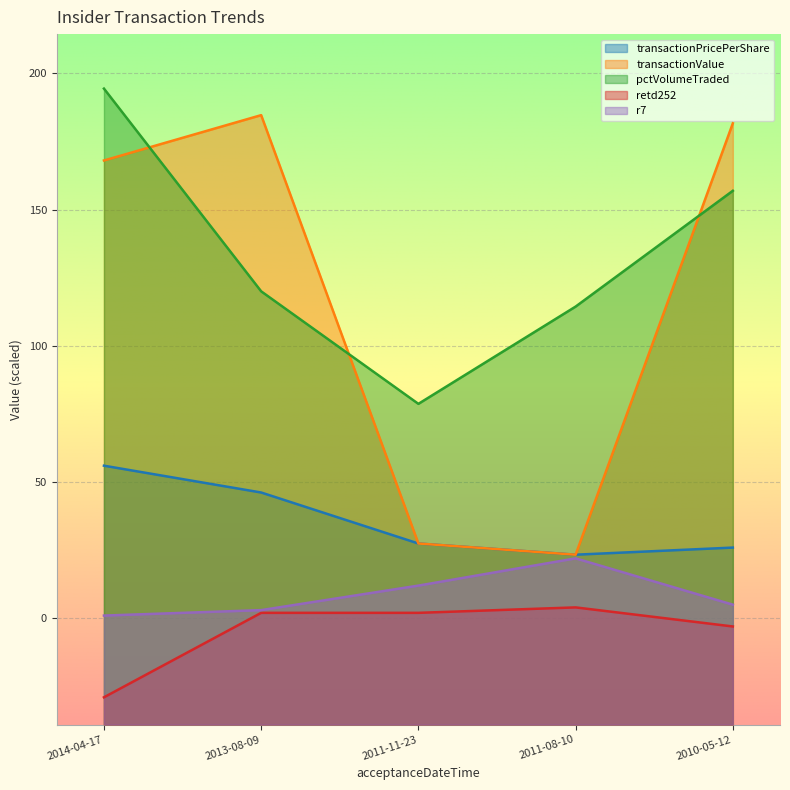

Reading right to left, transcribe all the data shown in this chart.

transactionPricePerShare: 2010-05-12=26.0	2011-08-10=23.3	2011-11-23=27.4	2013-08-09=46.2	2014-04-17=56.0
transactionValue: 2010-05-12=181.7	2011-08-10=23.3	2011-11-23=27.4	2013-08-09=184.7	2014-04-17=168.0
pctVolumeTraded: 2010-05-12=156.9	2011-08-10=114.4	2011-11-23=78.7	2013-08-09=120.0	2014-04-17=194.4
retd252: 2010-05-12=-3.0	2011-08-10=4.0	2011-11-23=2.0	2013-08-09=2.0	2014-04-17=-29.0
r7: 2010-05-12=5.0	2011-08-10=22.0	2011-11-23=12.0	2013-08-09=3.0	2014-04-17=1.0